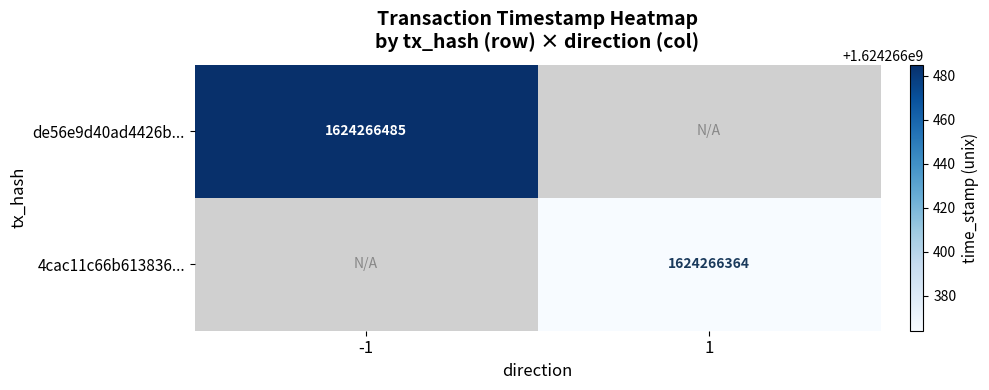

The de56e9d40ad4426bbc16ee00ba2ff6d6f484093 series shows 1624266485 at time_stamp. True or false?

True